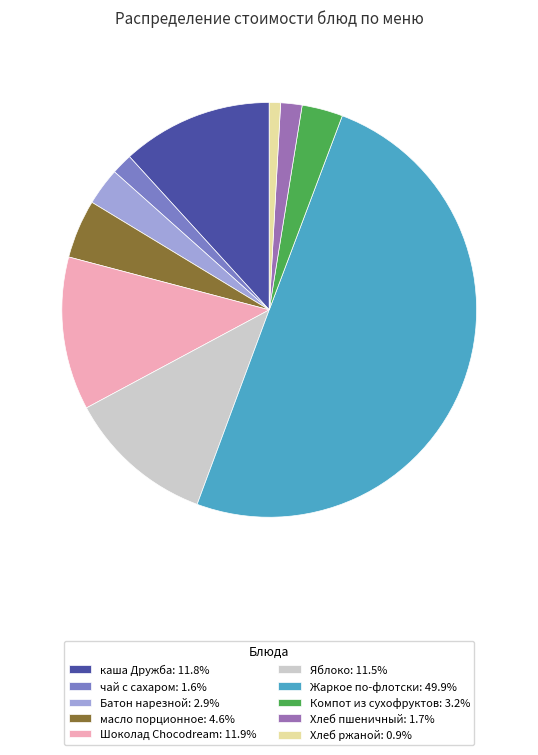

What is the ratio of the value at Шоколад Chocodream: 11.9% to the value at каша Дружба: 11.8%?

1.0